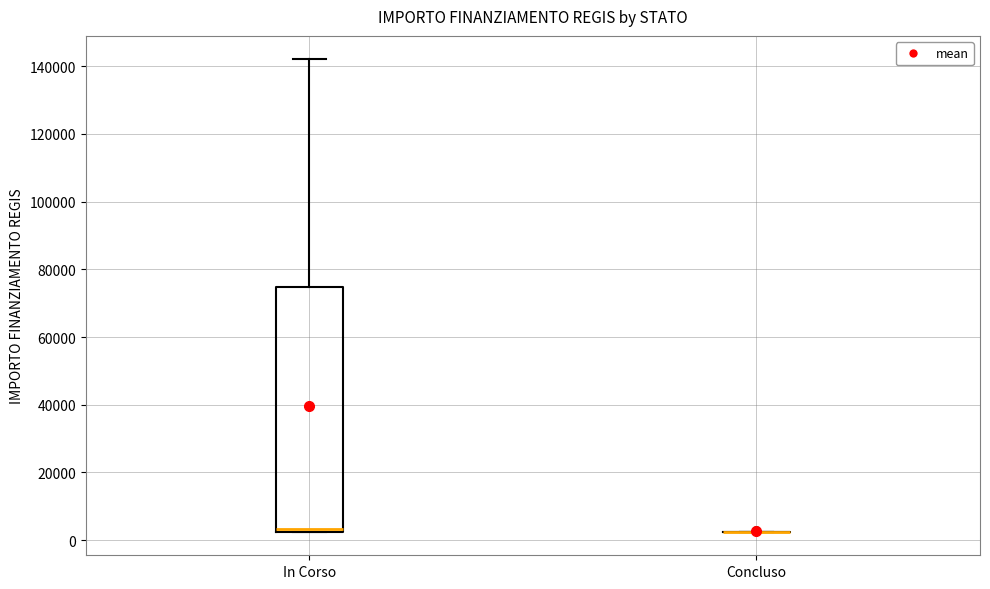

Which box is the tallest, from its lower edge to its upper edge?

In Corso